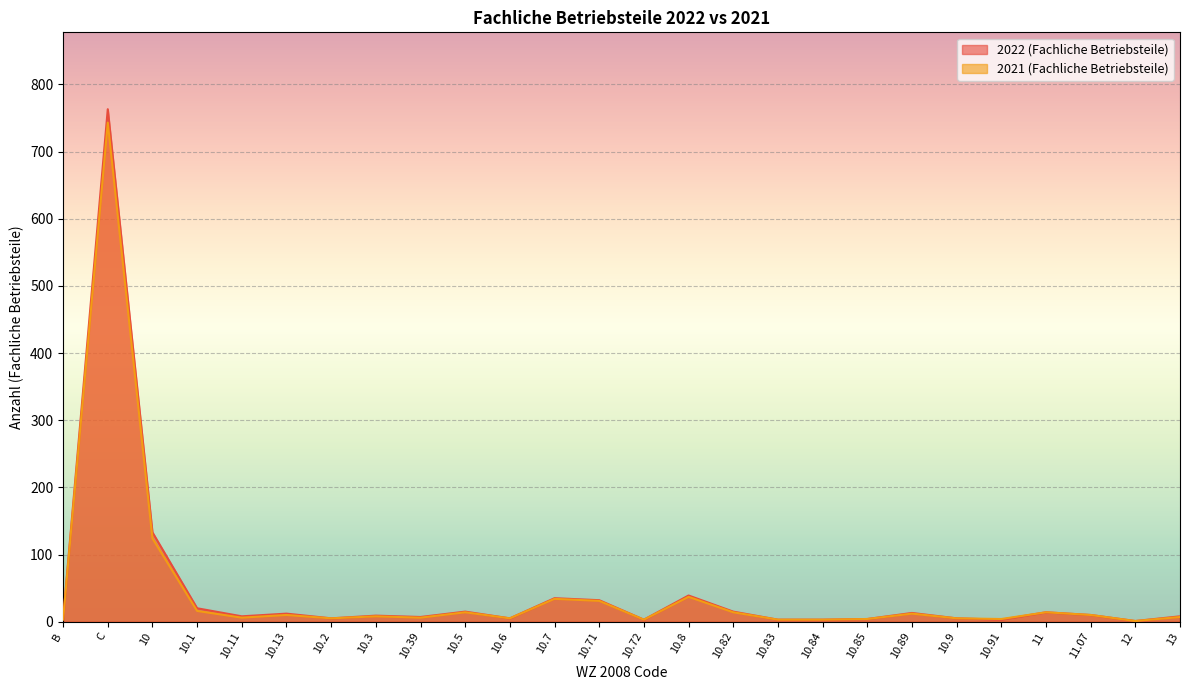

True or false: 2022 (Fachliche Betriebsteile) and 2021 (Fachliche Betriebsteile) intersect in this chart.

False